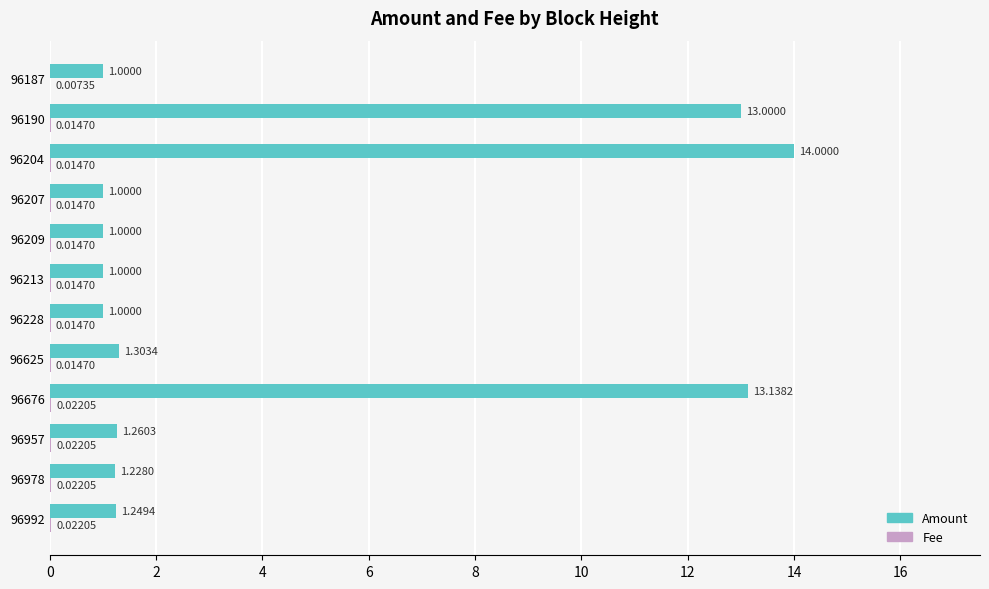

Which series has the largest total across all categories?

Amount